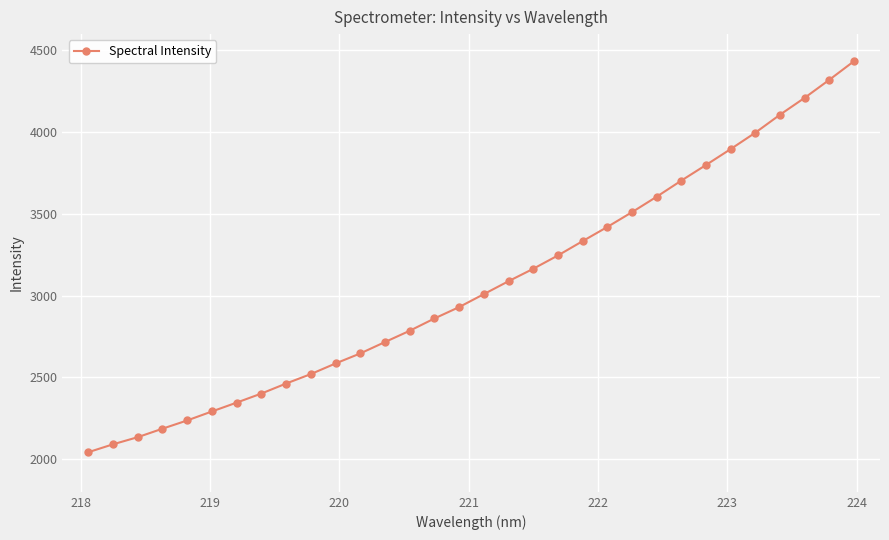

Count the number of categories in the chart.

32